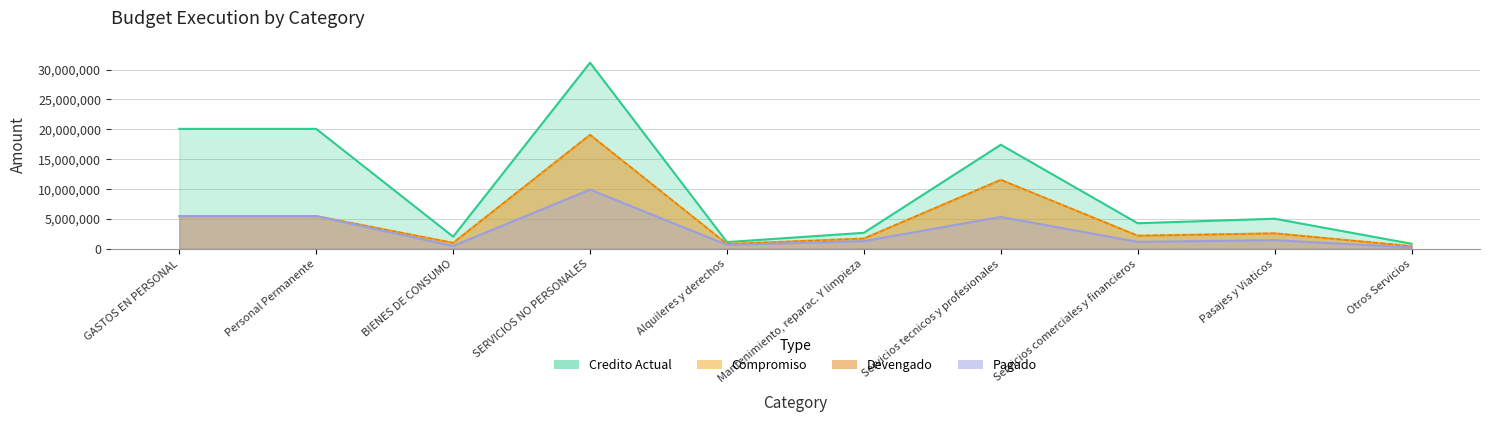

What is the label of the 5th point from the right?

Mantenimiento, reparac. Y limpieza